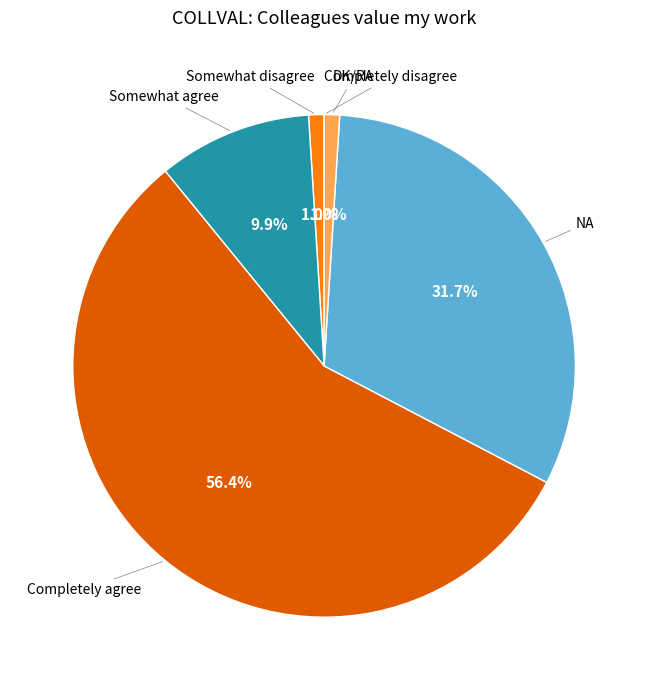

Which slice is the largest?

Completely agree